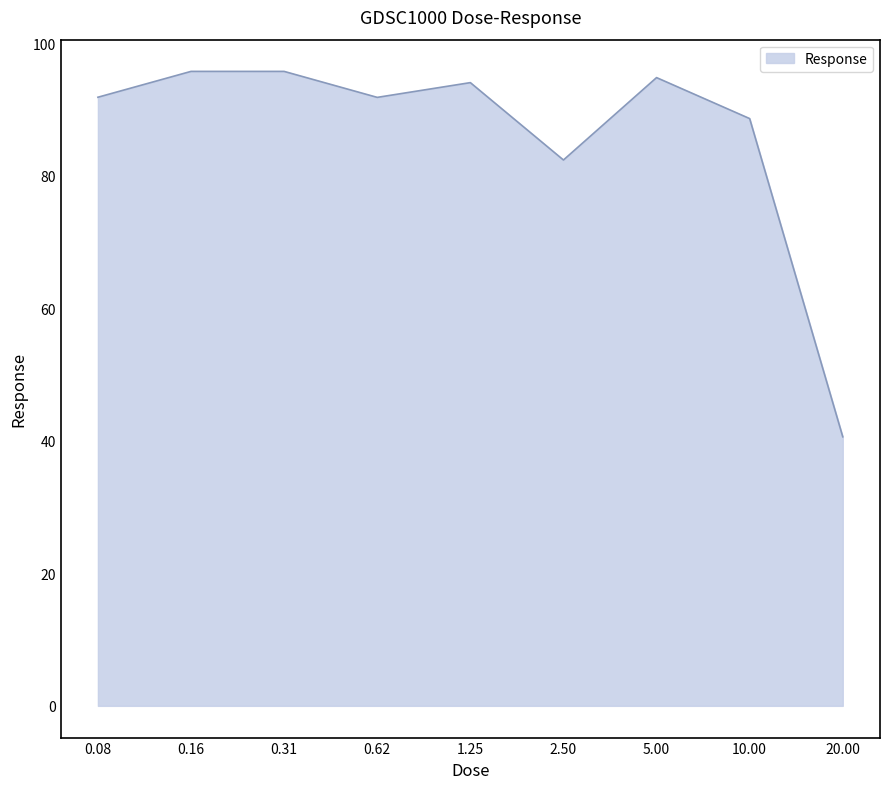

True or false: the data has more than 2 interior local peaks.

True